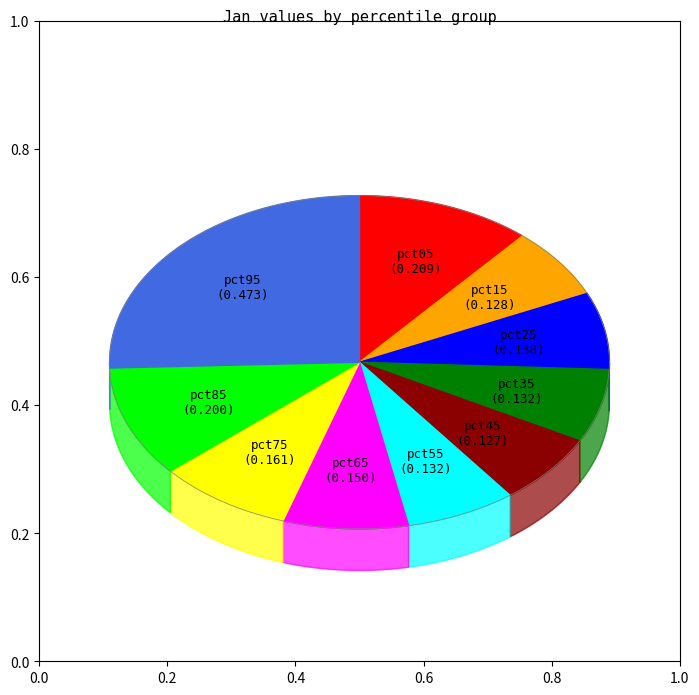

Is pct25 the majority of the pie?

No